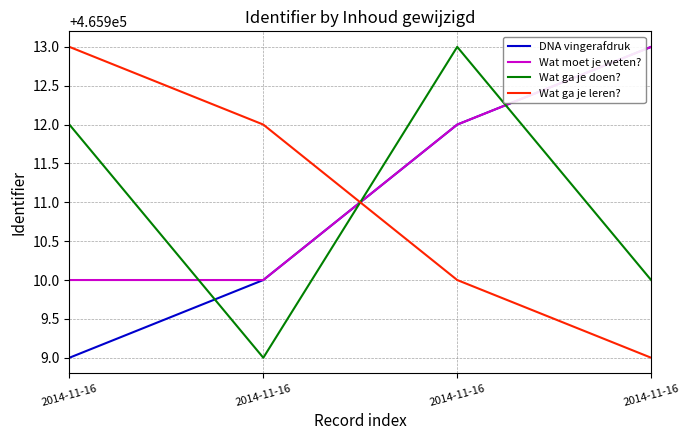

What is the difference between the Wat moet je weten? values at 2014-11-16 and 2014-11-16?

2